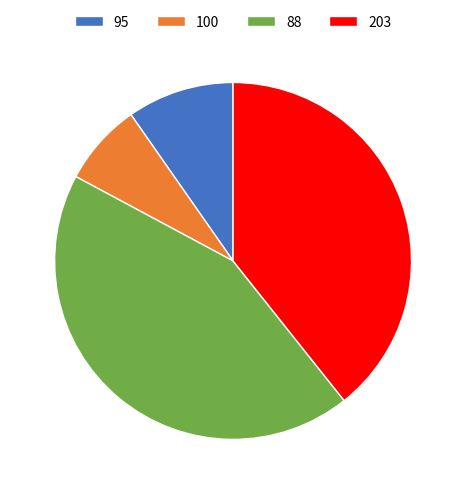

Is the sum of 100 and 95 greater than half?

No